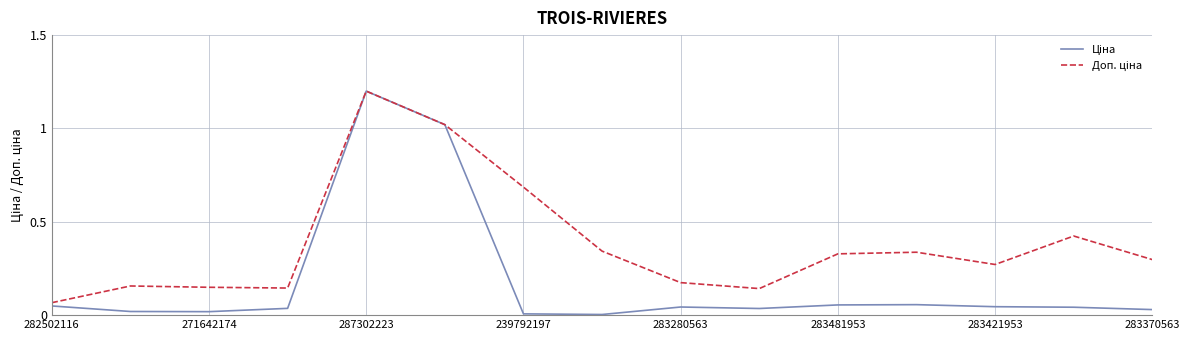

What is the maximum value shown in the chart?

1.2